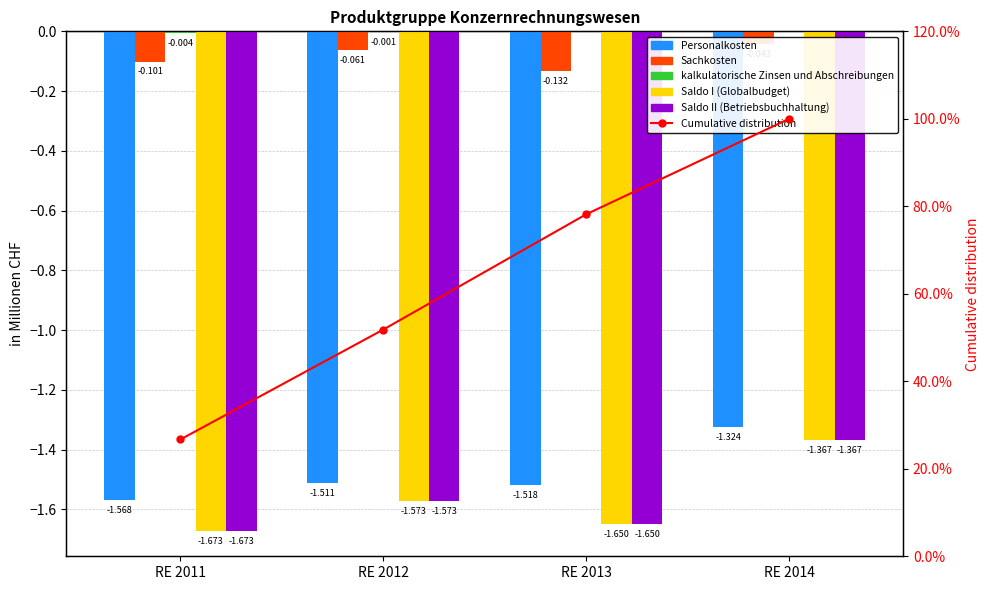

List the labels in order of kalkulatorische Zinsen und Abschreibungen value, smallest first.

RE 2011, RE 2012, RE 2013, RE 2014